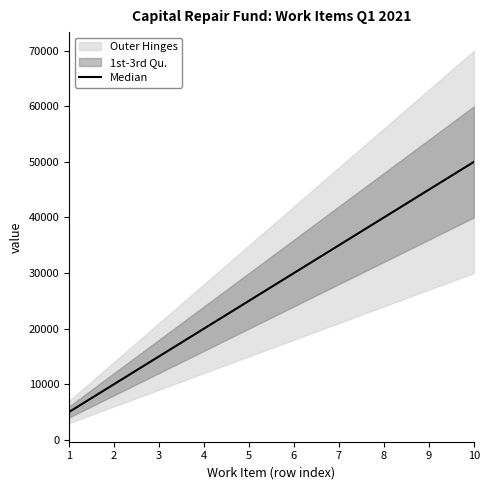

True or false: there are more than 1 points higher than both neighbors.

False